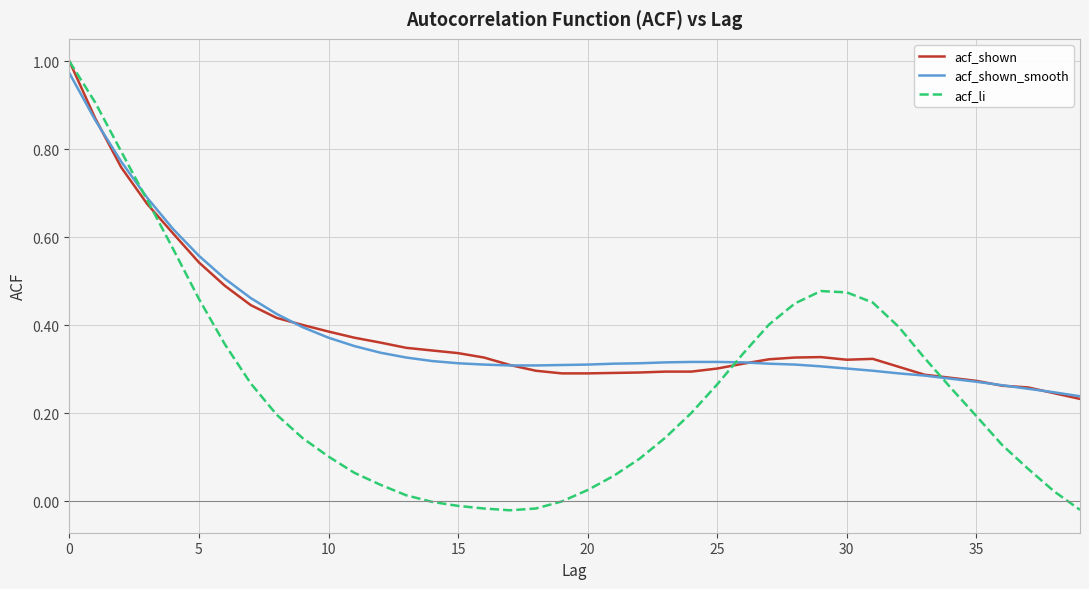

Count the number of categories in the chart.

40